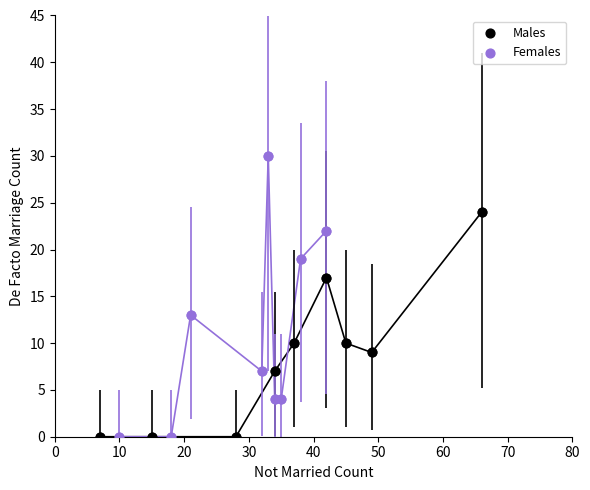

Which series has the largest Y range (max minus min)?

Females